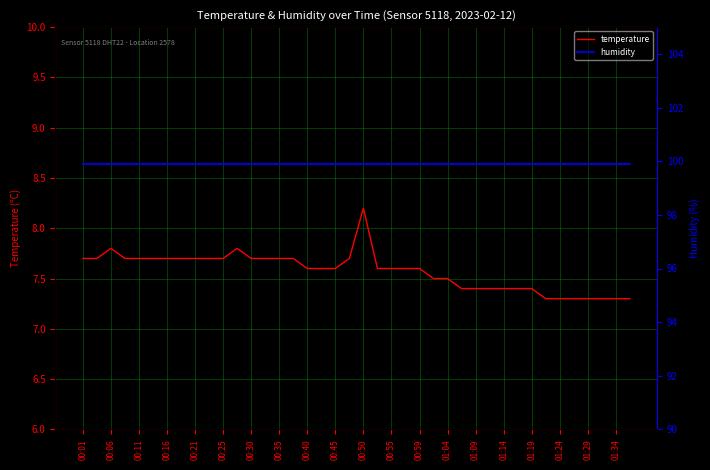

The value of temperature at 01:34 is 11.6. True or false?

False